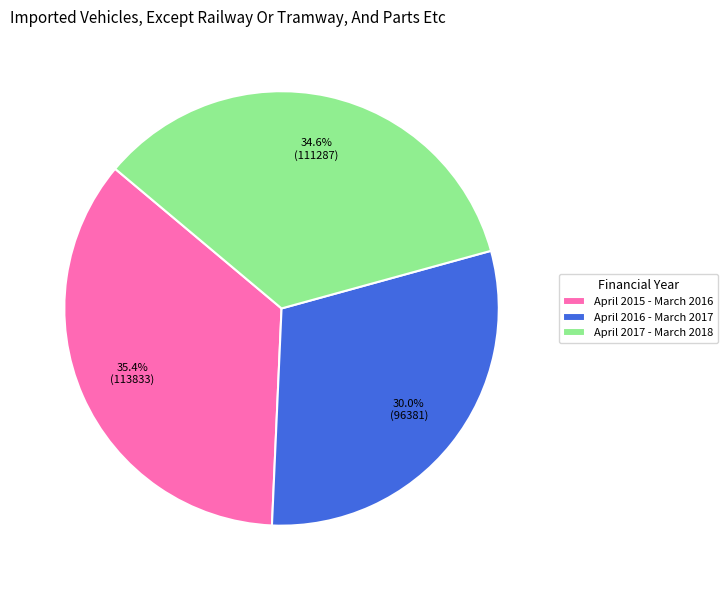

What is the smallest slice in the pie chart?

April 2016 - March 2017